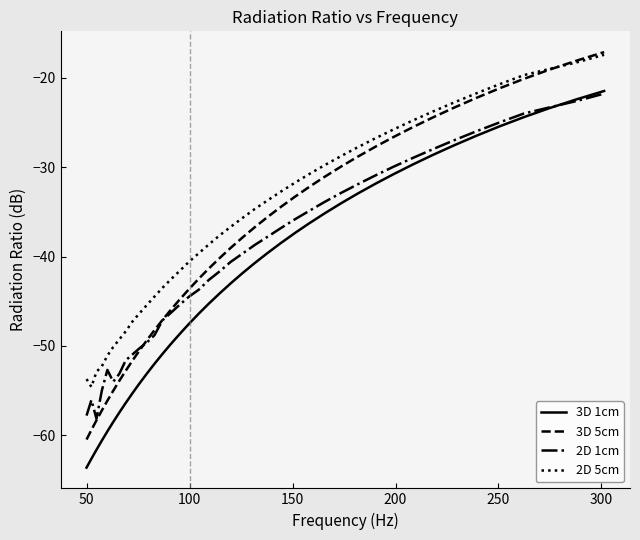

True or false: 2D 1cm and 2D 5cm intersect in this chart.

False